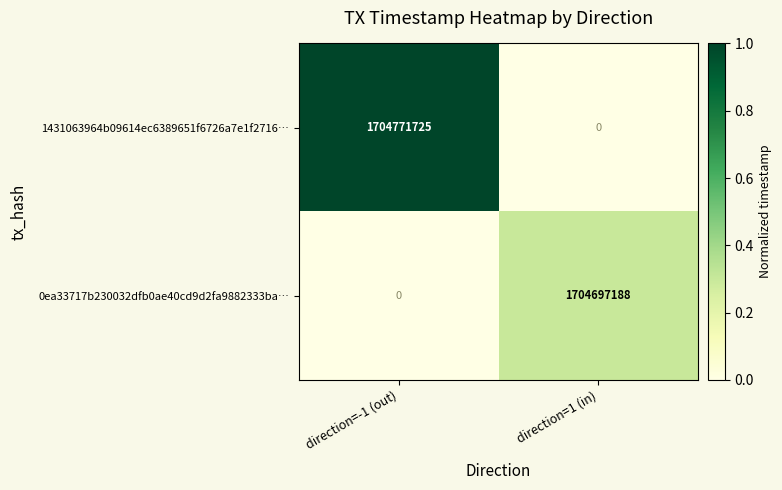

At which category is the sum across all series the highest?

direction=-1 (out)